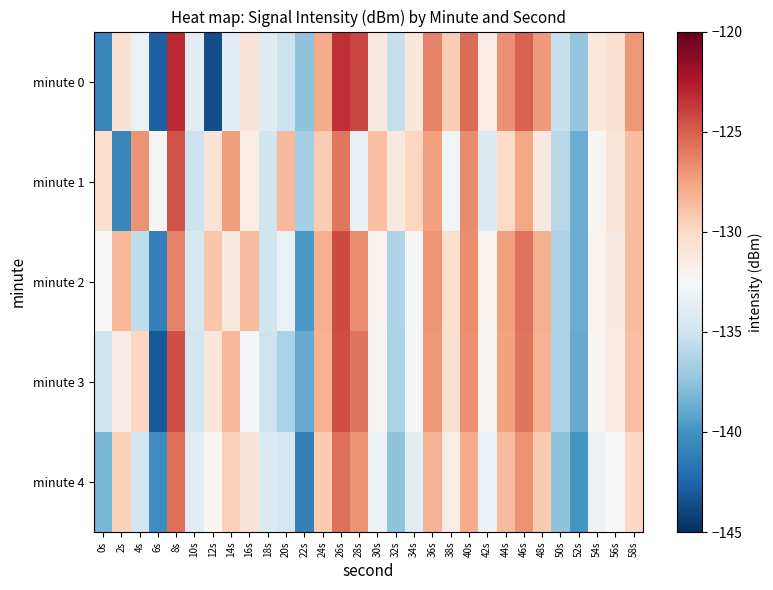

Reading right to left, transcribe all the data shown in this chart.

minute 0: 58s=-127.1	56s=-130.6	54s=-131.2	52s=-137.3	50s=-135.4	48s=-127.2	46s=-125.1	44s=-126.7	42s=-131.6	40s=-125.5	38s=-129.4	36s=-126.3	34s=-131.1	32s=-135.4	30s=-131.3	28s=-124.1	26s=-123.3	24s=-127.8	22s=-137.6	20s=-135.2	18s=-134.0	16s=-130.9	14s=-133.8	12s=-143.6	10s=-133.8	8s=-123.1	6s=-142.7	4s=-133.2	2s=-130.6	0s=-140.6
minute 1: 58s=-128.7	56s=-131.0	54s=-132.3	52s=-138.7	50s=-136.0	48s=-131.3	46s=-127.7	44s=-130.0	42s=-134.2	40s=-126.6	38s=-132.9	36s=-127.3	34s=-129.8	32s=-131.2	30s=-128.8	28s=-133.4	26s=-125.9	24s=-129.3	22s=-136.8	20s=-128.4	18s=-135.0	16s=-131.6	14s=-127.3	12s=-130.9	10s=-135.2	8s=-124.6	6s=-132.3	4s=-126.9	2s=-140.6	0s=-130.4
minute 2: 58s=-128.7	56s=-131.3	54s=-132.0	52s=-138.7	50s=-136.3	48s=-128.0	46s=-125.7	44s=-127.3	42s=-132.0	40s=-126.7	38s=-130.3	36s=-127.0	34s=-132.7	32s=-136.3	30s=-132.0	28s=-126.7	26s=-124.3	24s=-128.0	22s=-139.7	20s=-133.3	18s=-135.0	16s=-128.7	14s=-131.3	12s=-129.0	10s=-134.7	8s=-126.3	6s=-141.0	4s=-135.7	2s=-128.3	0s=-132.5
minute 3: 58s=-128.8	56s=-131.5	54s=-132.1	52s=-138.8	50s=-136.5	48s=-128.1	46s=-125.8	44s=-127.5	42s=-132.1	40s=-126.8	38s=-130.5	36s=-127.1	34s=-132.8	32s=-136.5	30s=-132.1	28s=-125.8	26s=-124.5	24s=-128.1	22s=-138.8	20s=-136.5	18s=-135.1	16s=-132.8	14s=-128.5	12s=-131.1	10s=-134.8	8s=-124.5	6s=-143.1	4s=-129.8	2s=-131.5	0s=-135.1
minute 4: 58s=-129.9	56s=-132.6	54s=-133.2	52s=-139.9	50s=-137.6	48s=-129.2	46s=-126.9	44s=-128.6	42s=-133.2	40s=-127.9	38s=-131.6	36s=-128.2	34s=-133.9	32s=-137.6	30s=-133.2	28s=-126.9	26s=-125.6	24s=-129.2	22s=-140.9	20s=-134.6	18s=-134.2	16s=-130.9	14s=-129.6	12s=-132.2	10s=-133.9	8s=-125.6	6s=-140.2	4s=-134.9	2s=-129.6	0s=-138.2